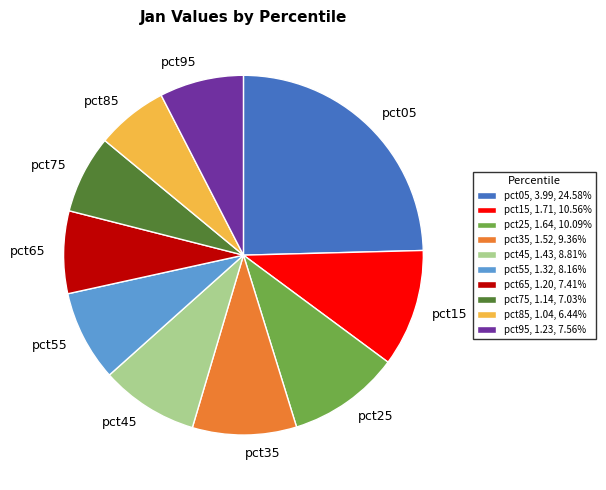

What is the largest slice in the pie chart?

pct05